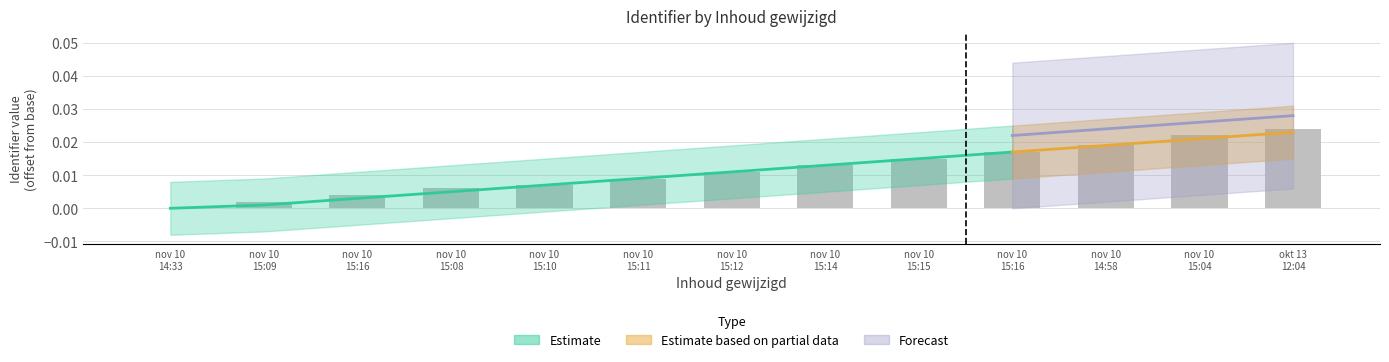

Which category has the lowest value across all series?

nov 10
14:33